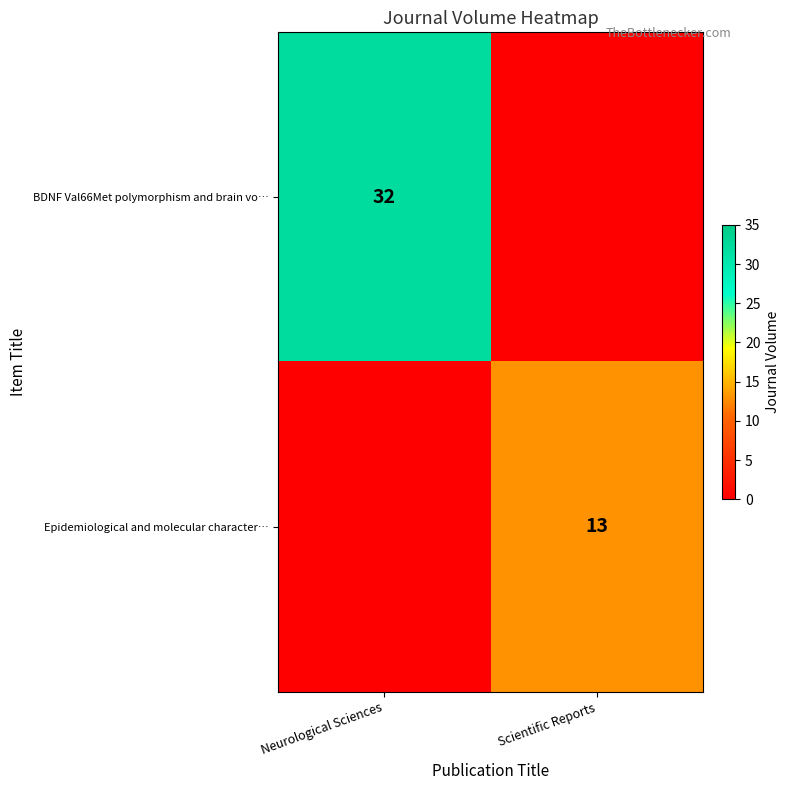

The Epidemiological and molecular character… series shows 5 at Scientific Reports. True or false?

False